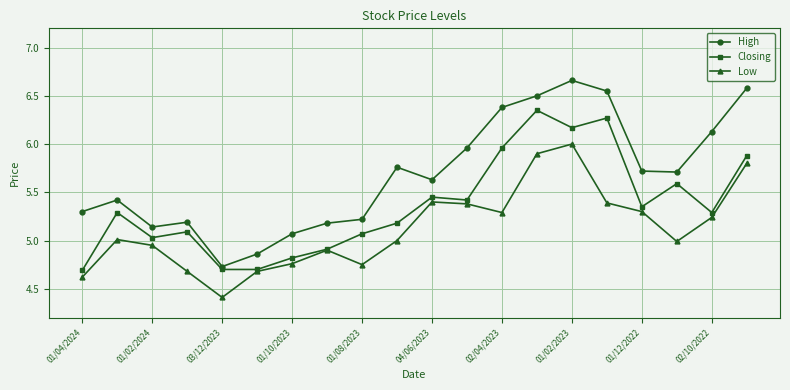

List the series in order of their peak value, lowest first.

Low, Closing, High